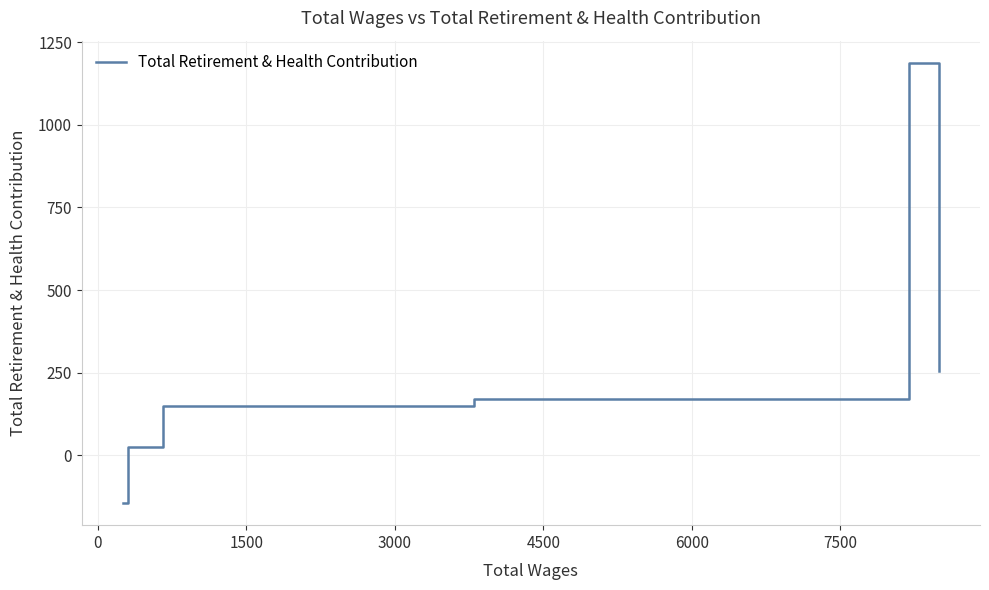

How many categories are shown in the chart?

15